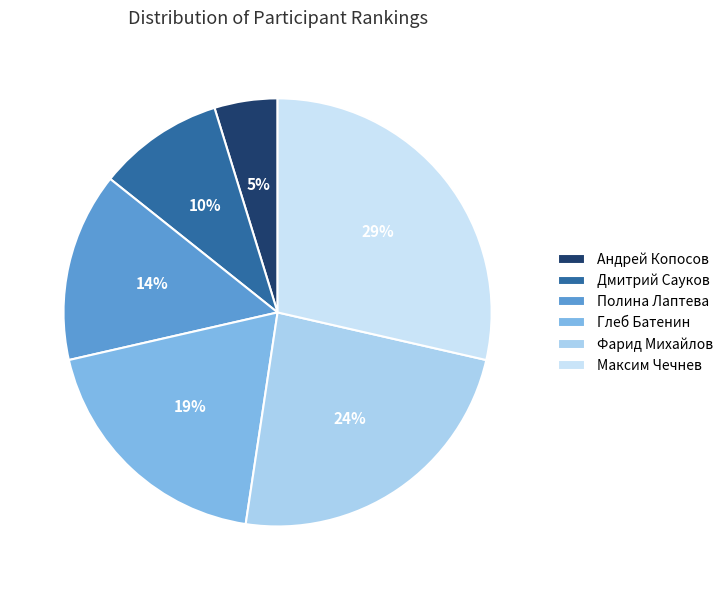

To the nearest percent, what portion does Фарид Михайлов represent?

24%